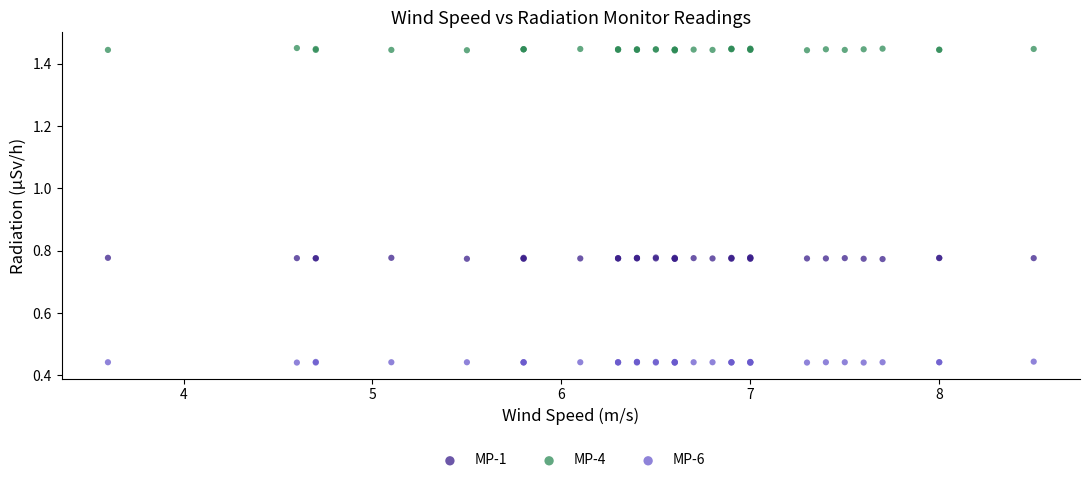

Which series reaches the maximum Y coordinate?

MP-4